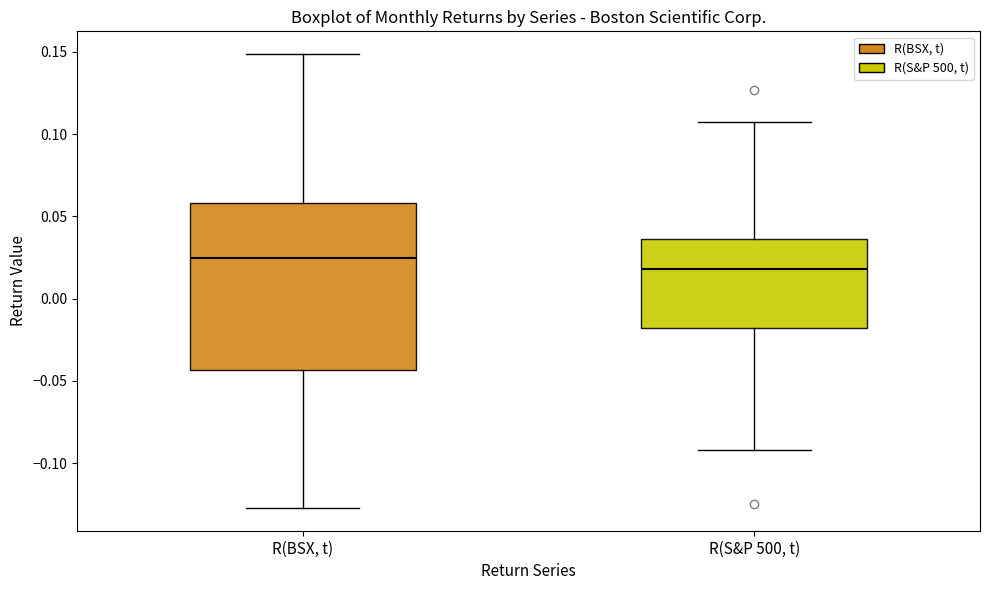

Reading left to right, transcribe this box plot: for each box, give where its median line is, the range the box spans, and where its two whiskers end, as read against the y-axis. The values are not printed on the chart, so give them approximately, as read against the axis.

R(BSX, t): median 0.025, box -0.045 to 0.060, whiskers -0.125 to 0.150
R(S&P 500, t): median 0.020, box -0.020 to 0.035, whiskers -0.090 to 0.110